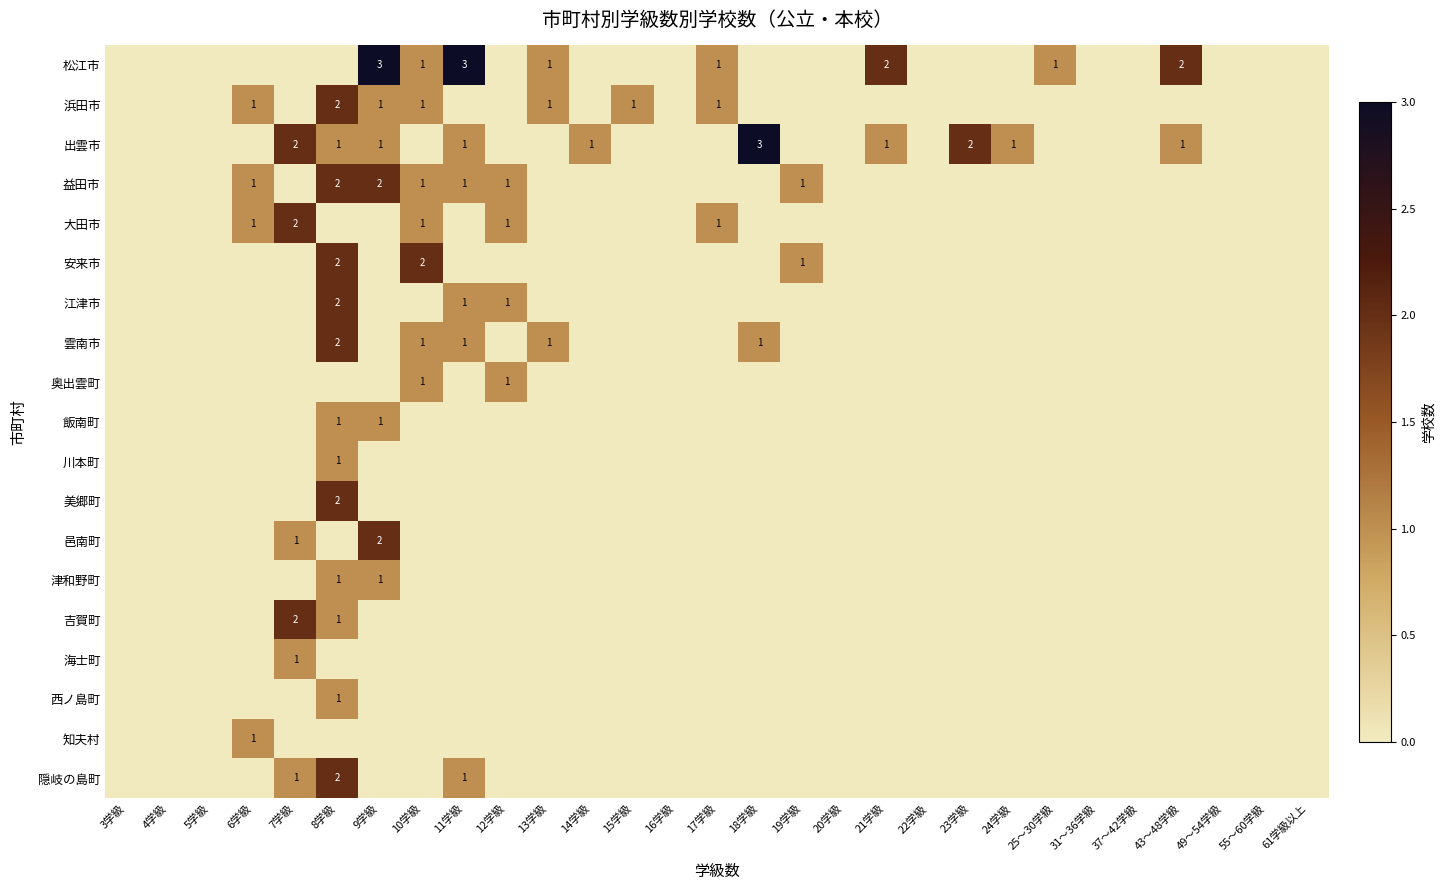

What is the approximate value of 浜田市 at 15学級?

1